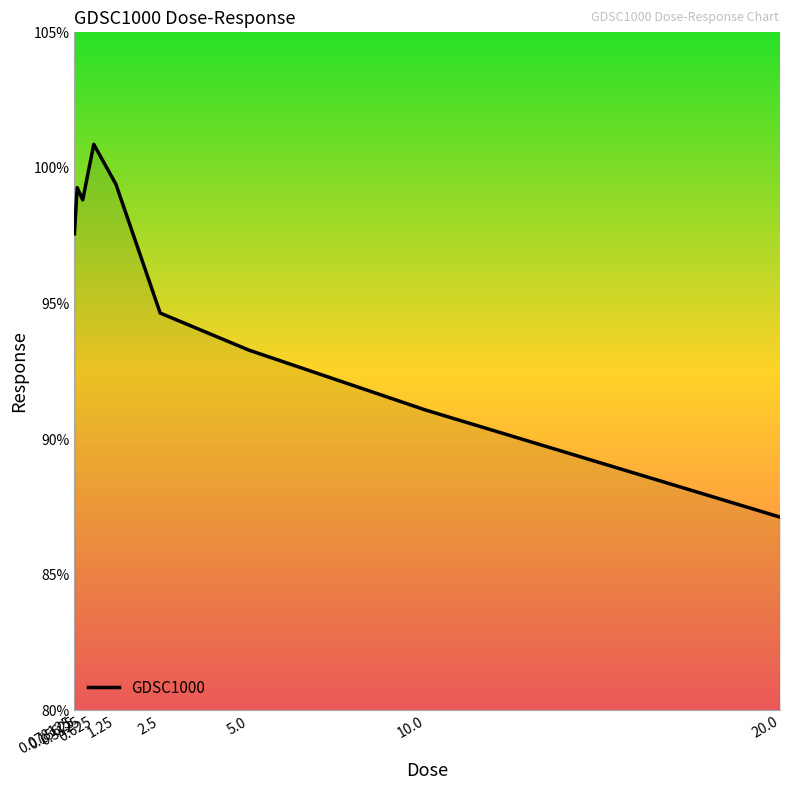

Does the chart display data point markers on the line(s)?

No